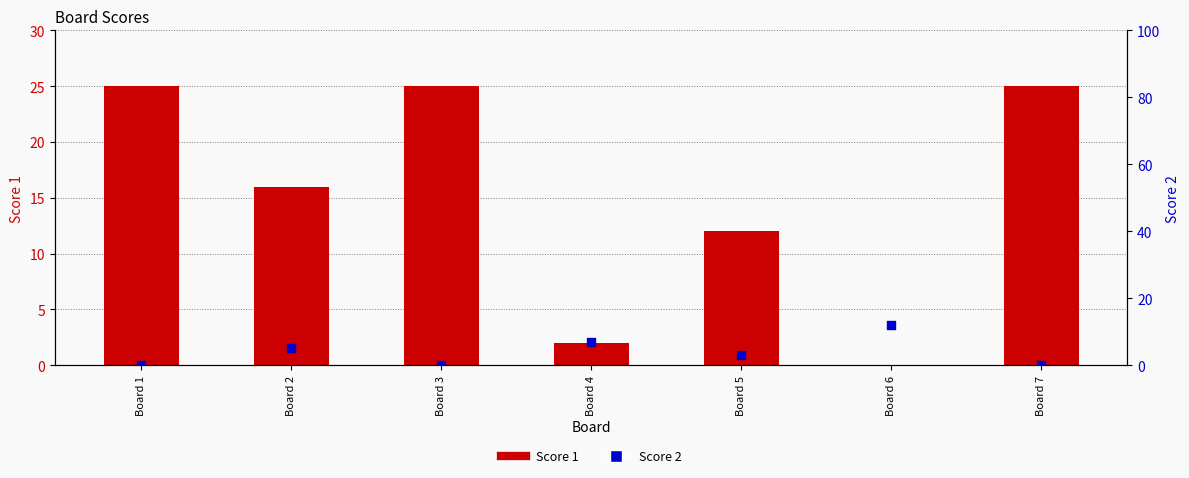

Which series has the largest total across all categories?

Score 1